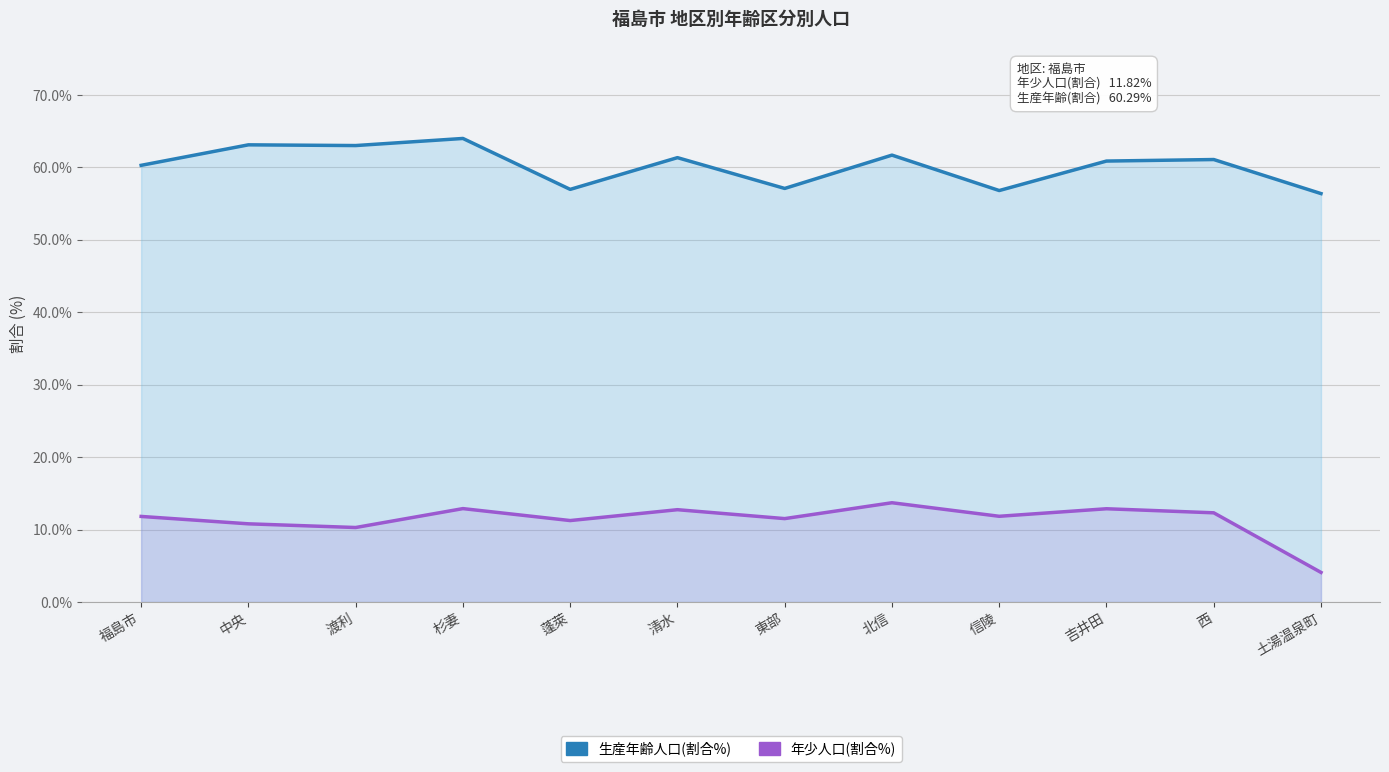

What is the value of the 生産年齢人口(割合%) point at the 8th from the left?

61.7